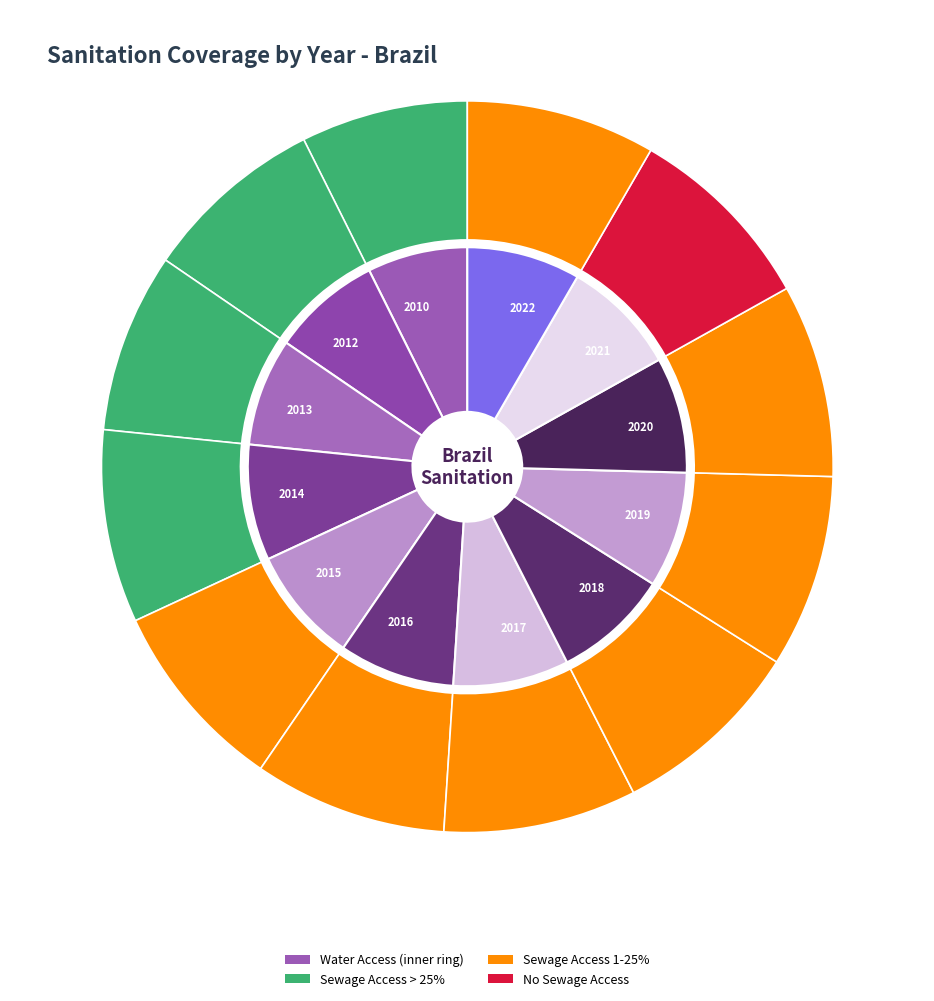

To the nearest percent, what is the average slice percentage?

8%